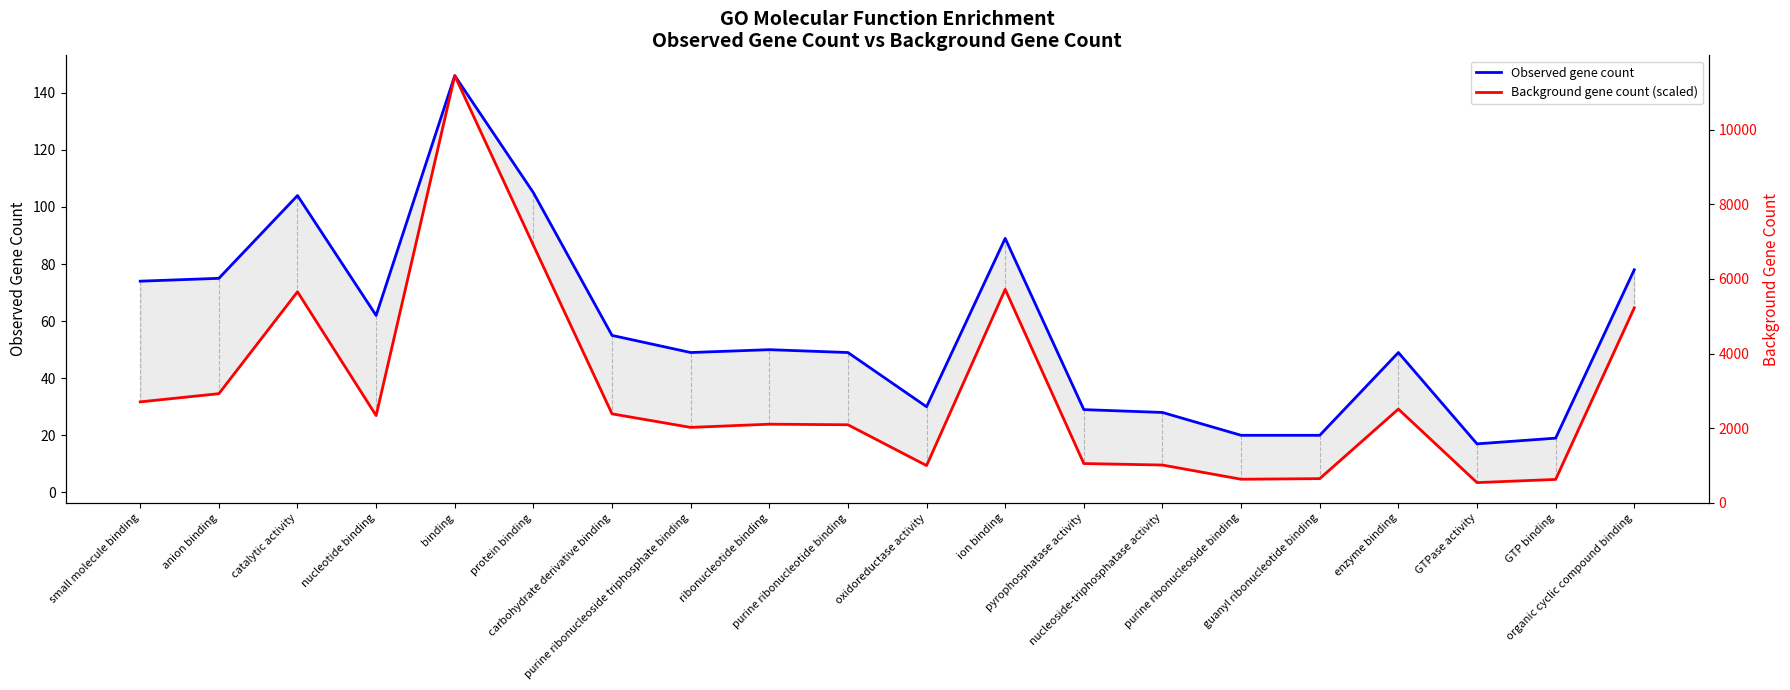

At which label does Background gene count (scaled) first exceed 26?

small molecule binding